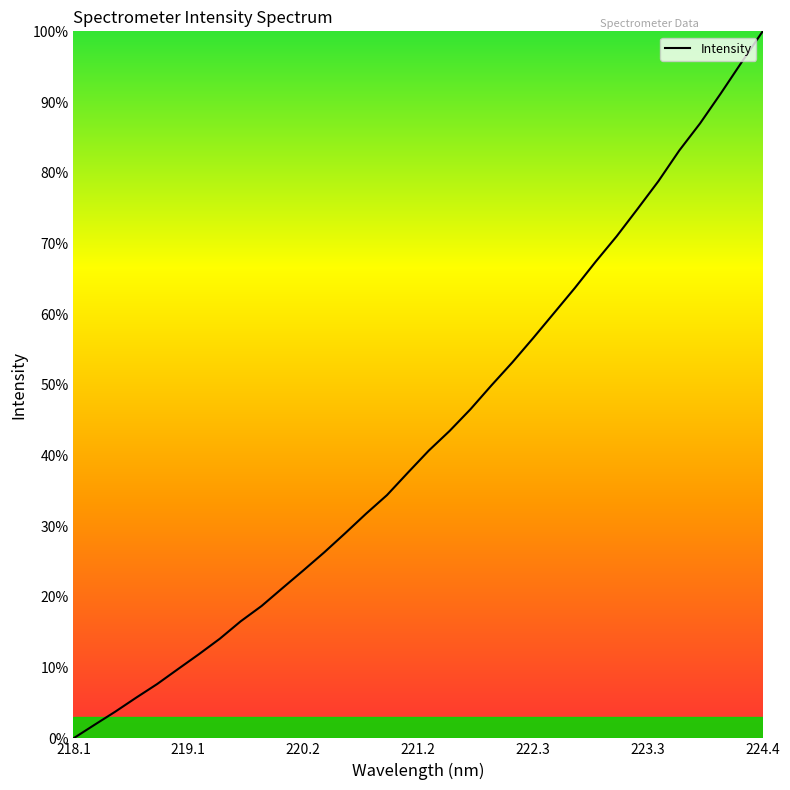

What is the difference between the maximum and minimum values?

100.0